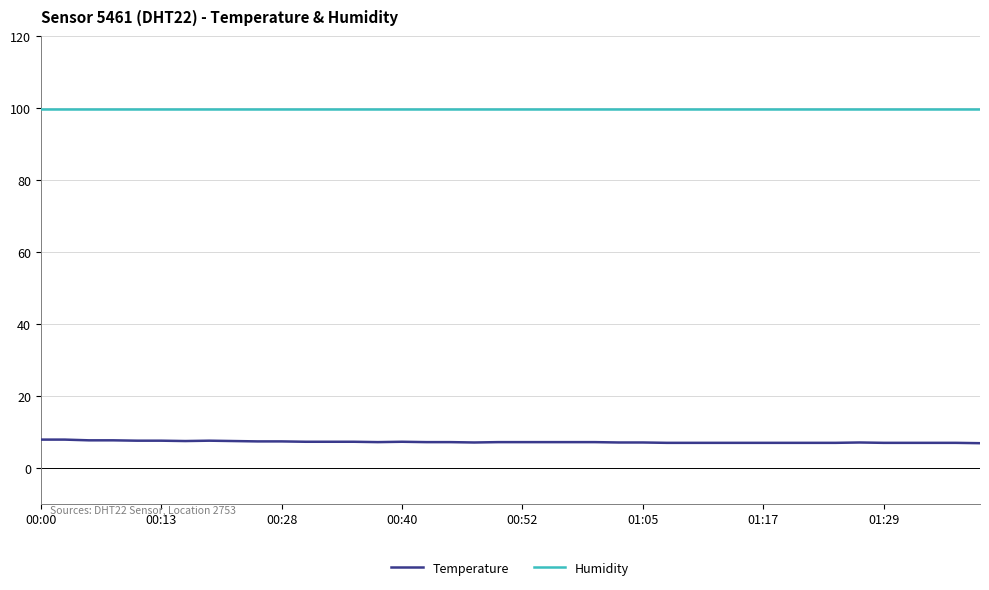

True or false: Humidity and Temperature intersect in this chart.

False